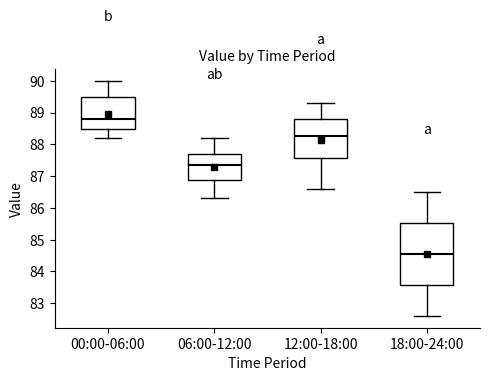

Which box is the tallest, from its lower edge to its upper edge?

18:00-24:00